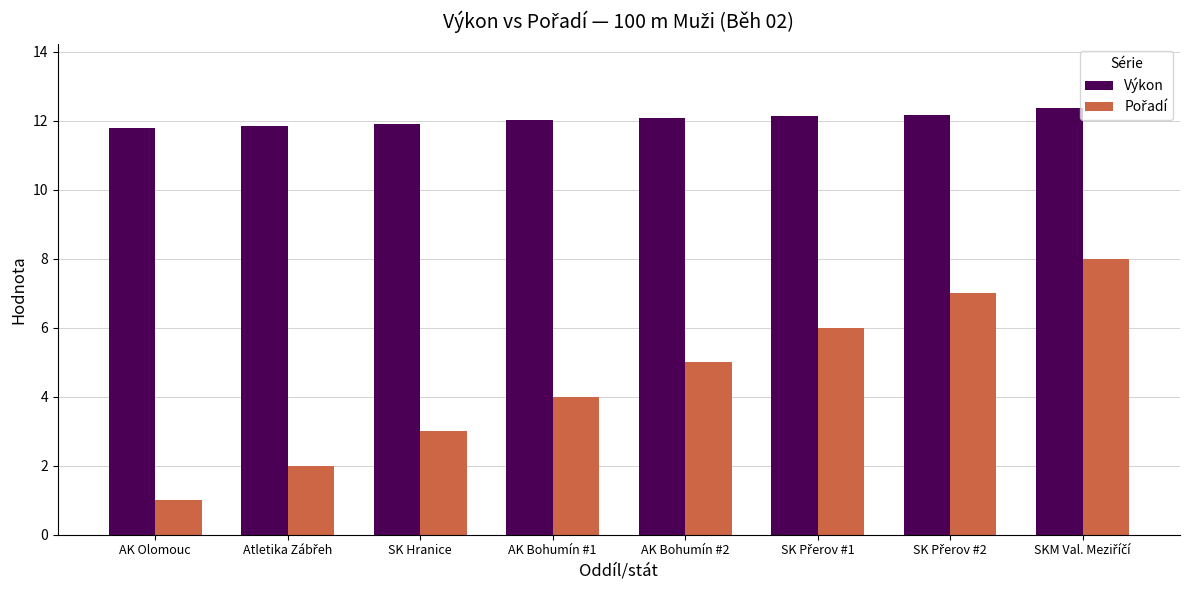

Which category has the lowest value across all series?

AK Olomouc